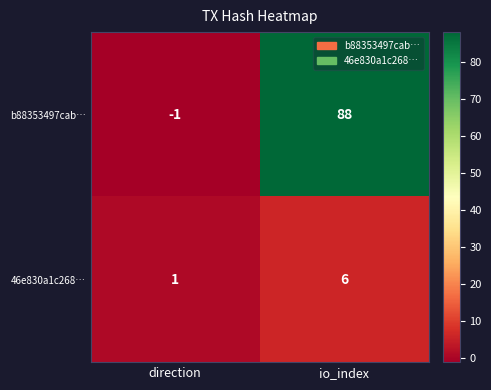

What is the smallest value displayed?

-1